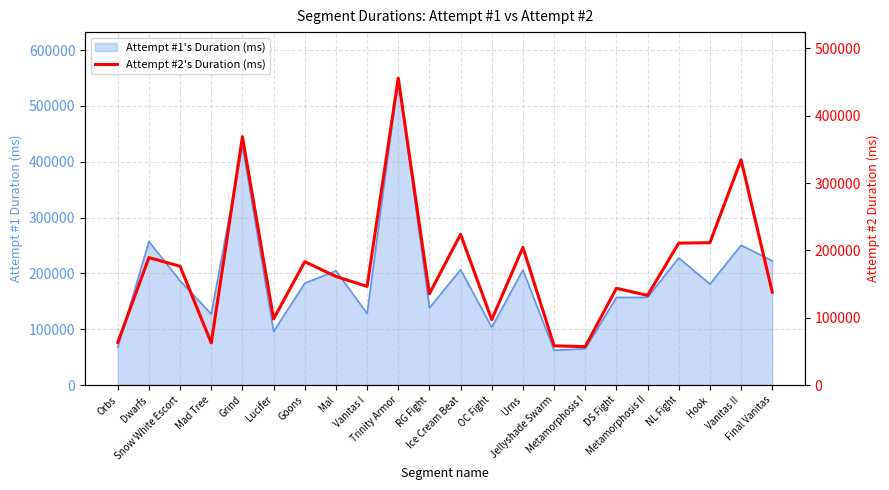

The value at Goons is 101978. True or false?

False